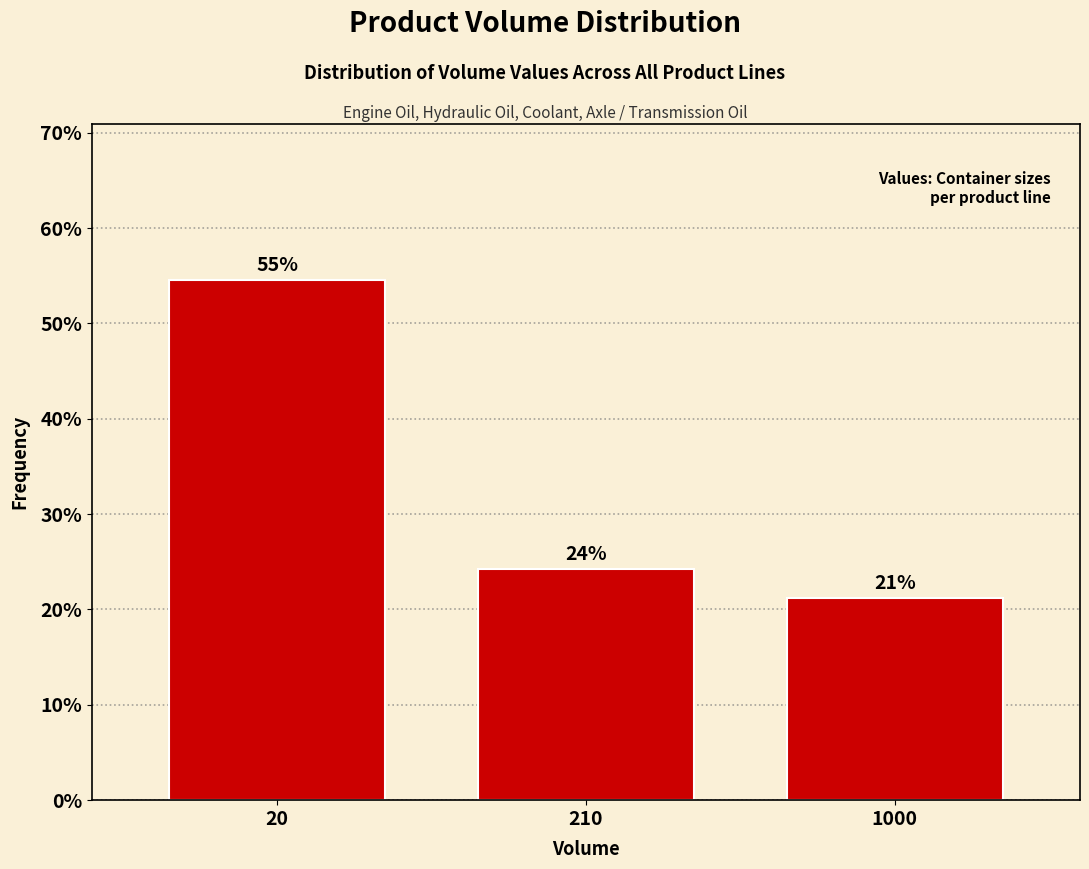

How many bars are there in total?

3